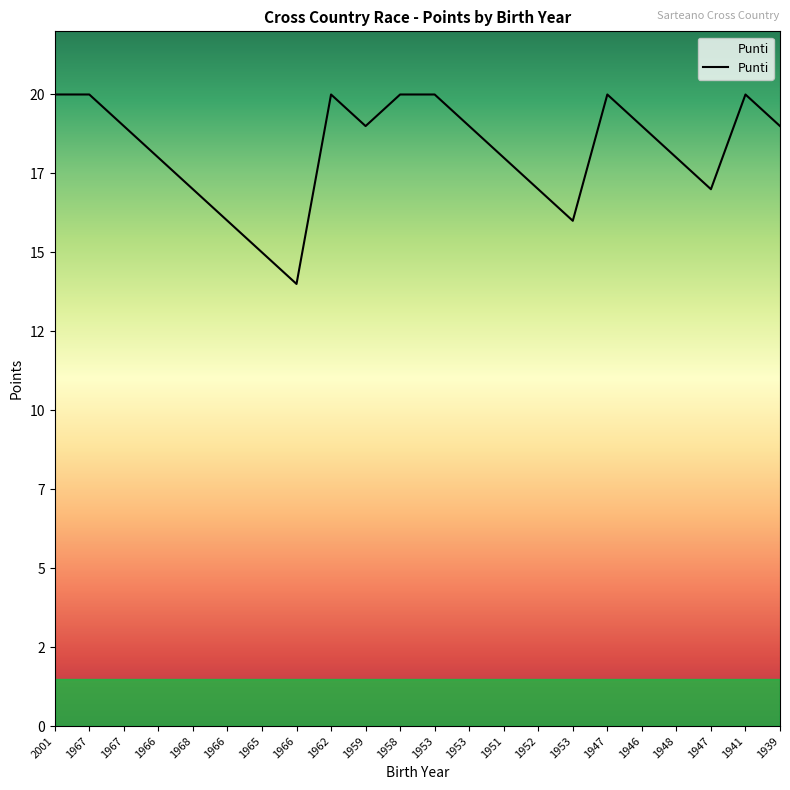

Reading left to right, extract all data points from this chart.

20	20	19	18	17	16	15	14	20	19	20	20	19	18	17	16	20	19	18	17	20	19